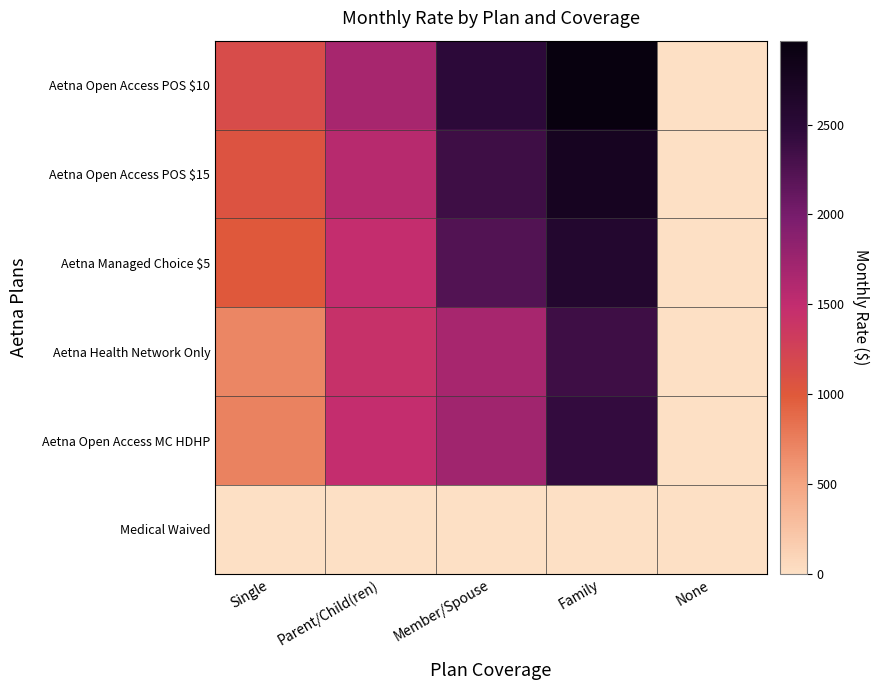

What is the maximum value shown in the chart?

2966.9